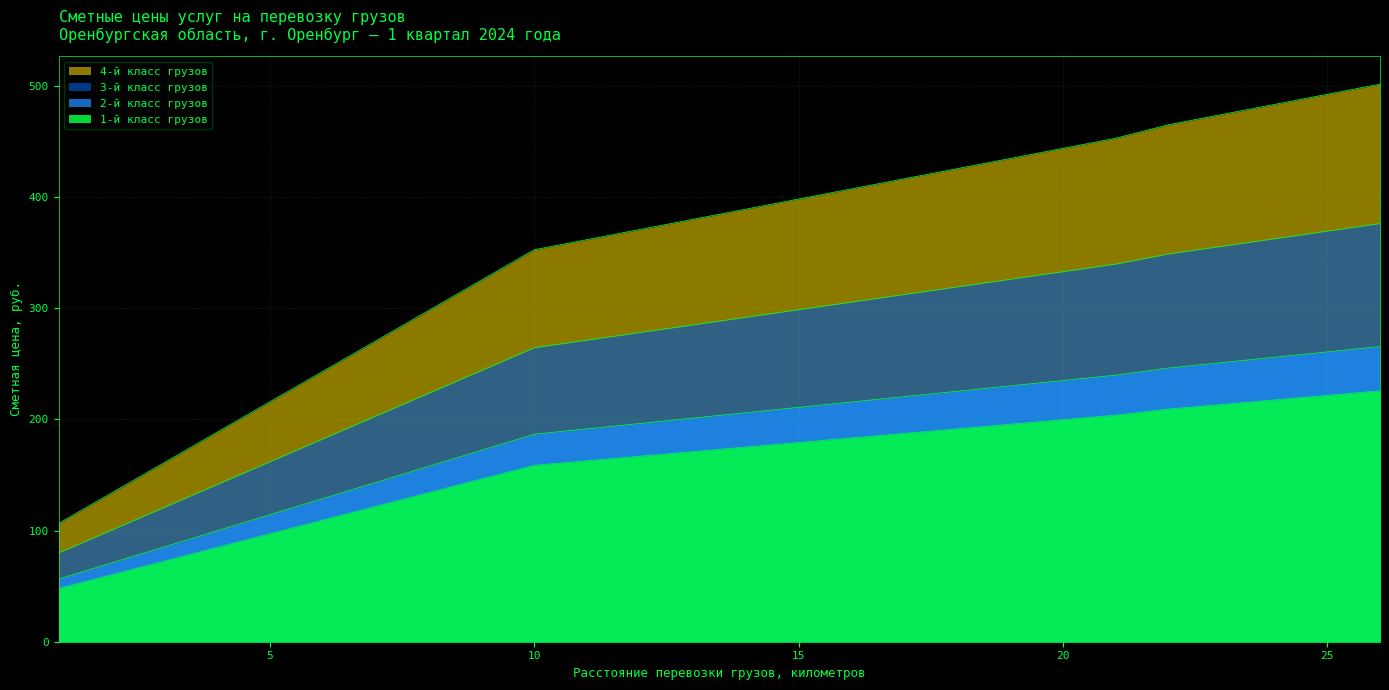

Reading right to left, extract all data points from this chart.

1-й класс грузов: 225.6	221.5	217.4	213.3	209.2	203.7	199.6	195.5	191.4	187.3	183.2	179.1	175.0	170.9	166.8	162.7	158.6	146.3	134.0	121.7	109.4	97.1	84.8	72.5	60.2	47.9
2-й класс грузов: 265.4	260.6	255.8	250.9	246.1	239.7	234.9	230.0	225.2	220.4	215.6	210.7	205.9	201.1	196.3	191.4	186.6	172.1	157.7	143.2	128.7	114.2	99.7	85.3	70.8	56.3
3-й класс грузов: 376.0	369.2	362.4	355.5	348.7	339.6	332.7	325.9	319.1	312.2	305.4	298.6	291.7	284.9	278.0	271.2	264.4	243.8	223.3	202.8	182.3	161.8	141.3	120.8	100.3	79.8
4-й класс грузов: 501.4	492.2	483.1	474.0	464.9	452.8	443.6	434.5	425.4	416.3	407.2	398.1	388.9	379.8	370.7	361.6	352.5	325.1	297.8	270.4	243.1	215.7	188.4	161.0	133.7	106.4